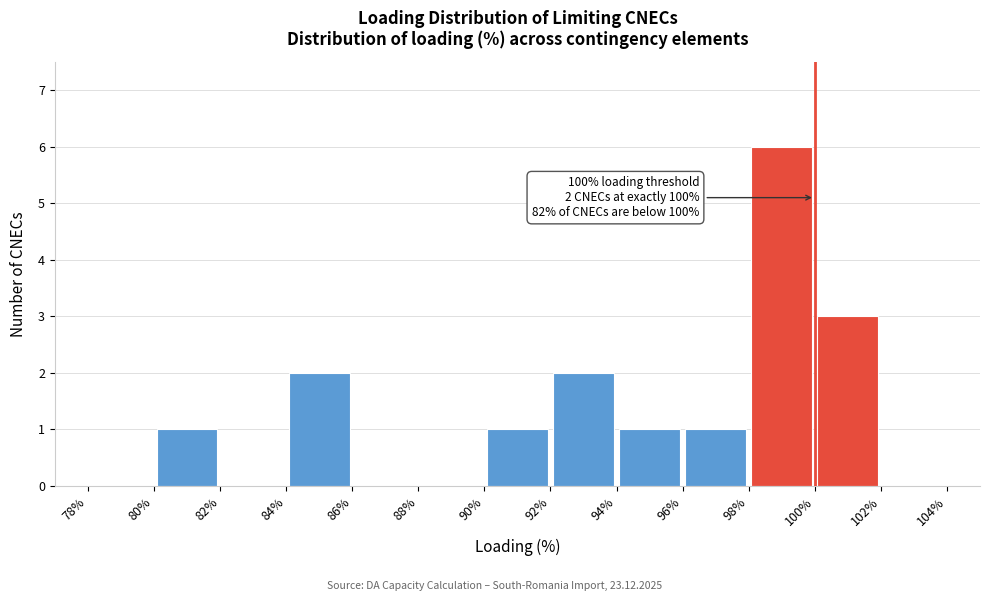

Which range on the x-axis has the tallest bar?

98% to 100%